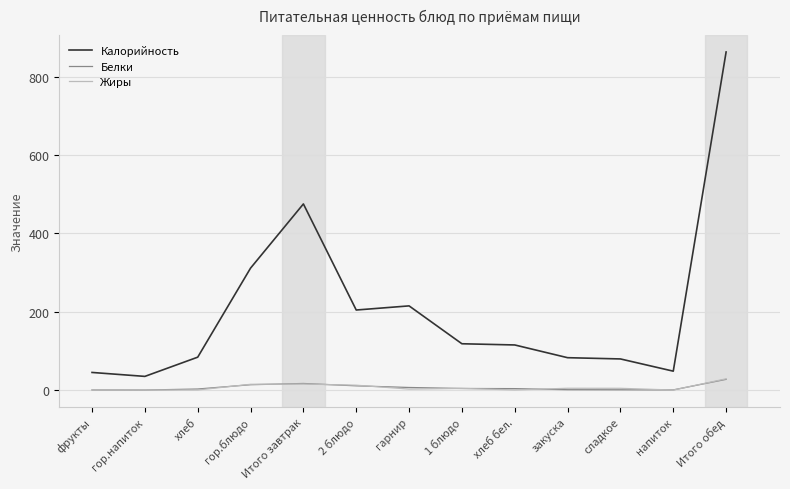

The value of Жиры at Итого обед is 28.8. True or false?

True